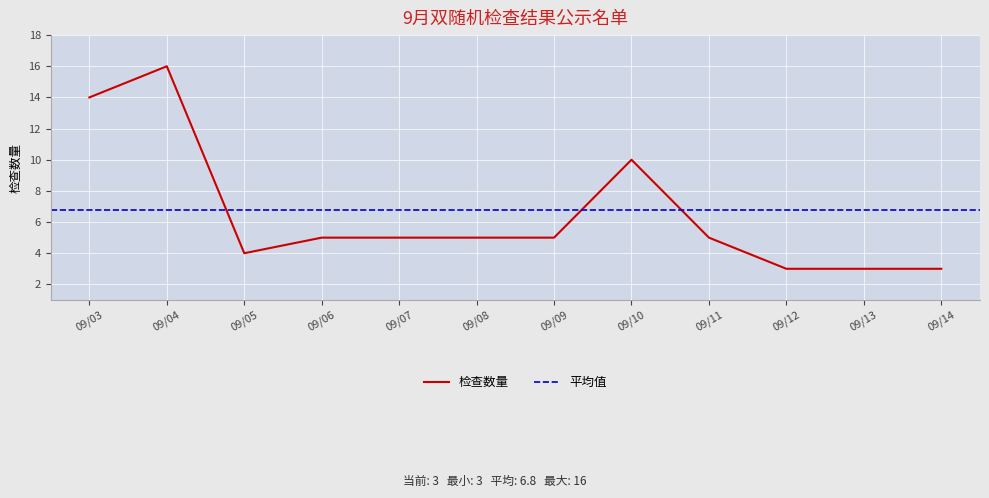

What is the lowest value of the 检查数量 series?

3